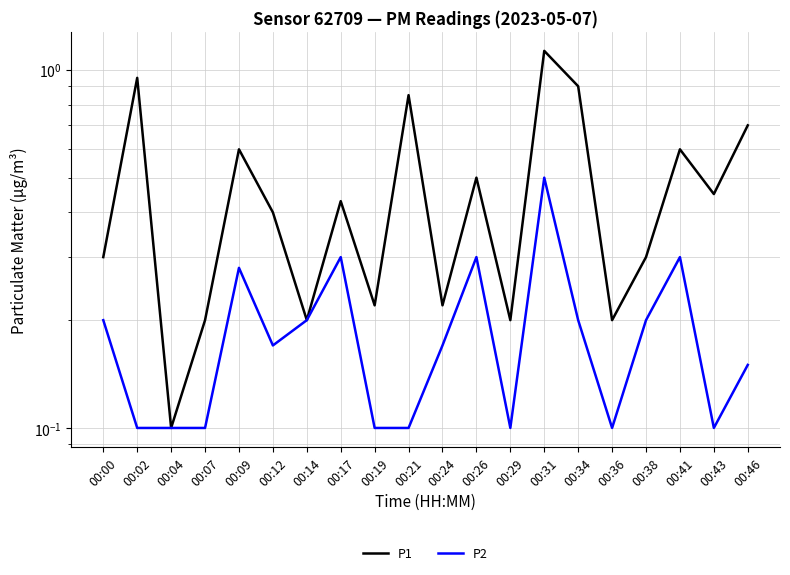

At how many categories does at least one series exceed 0?

20